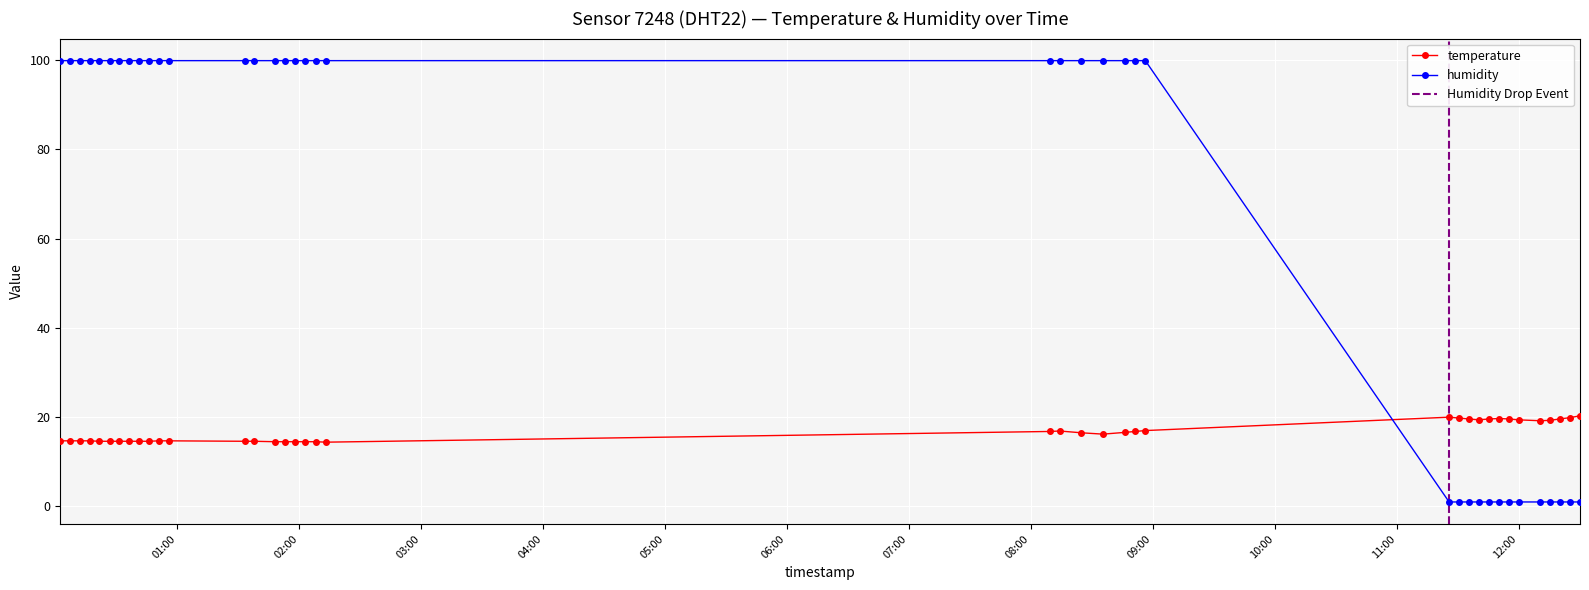

Read the humidity value at 06:00.

99.9